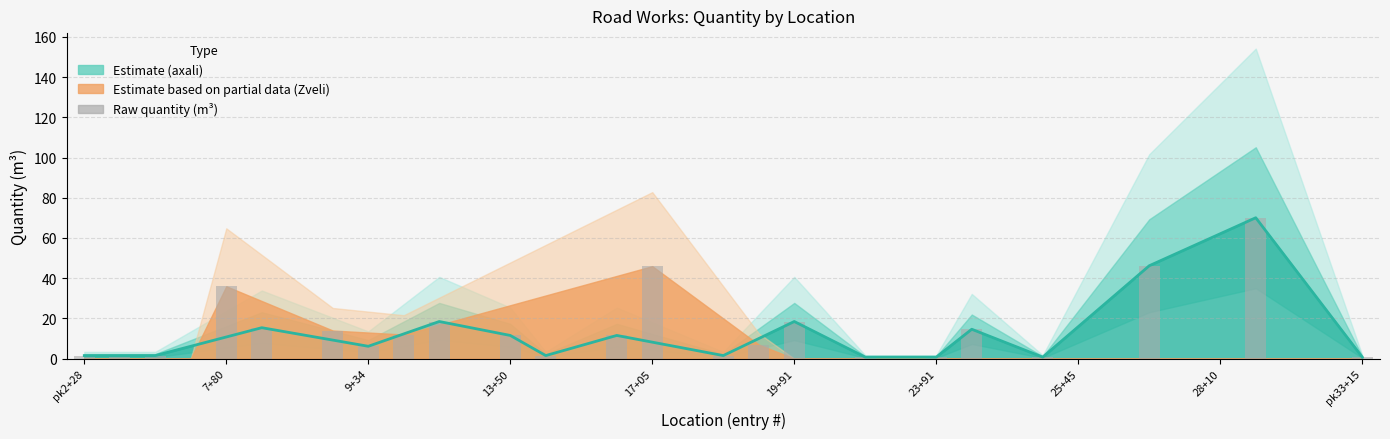

What is the smallest value displayed?

0.8